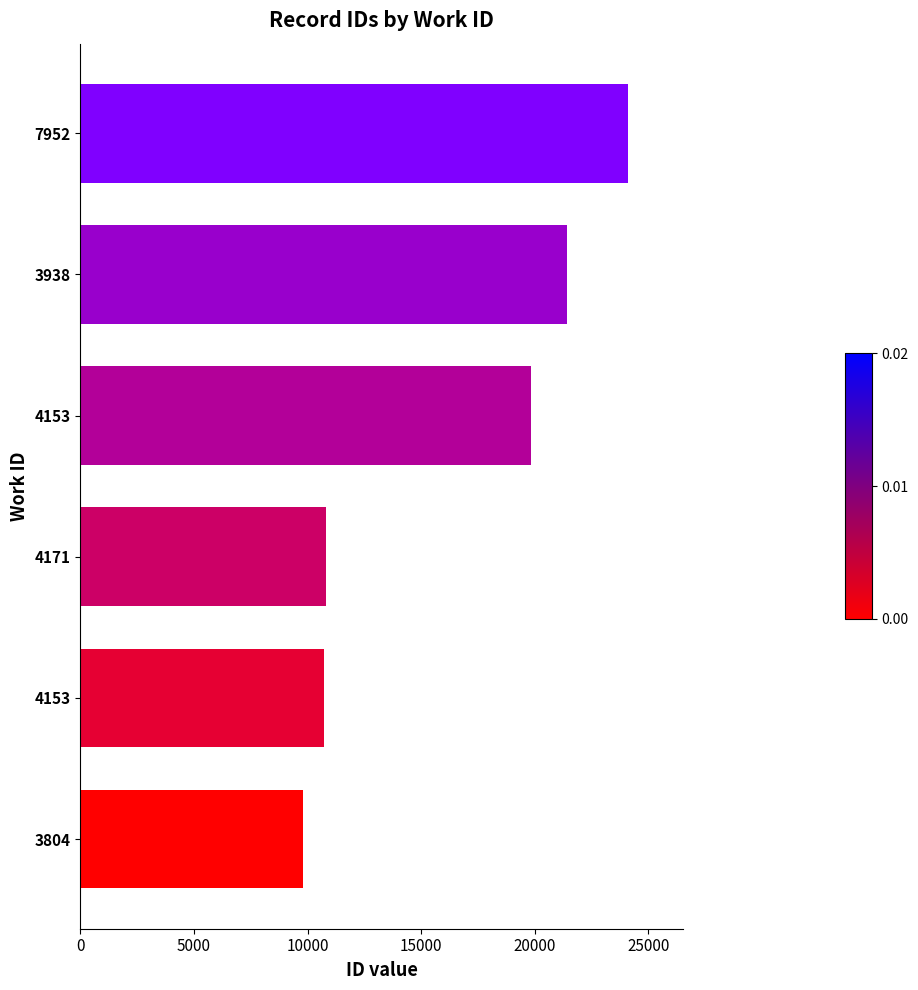

How many categories are shown in the chart?

6